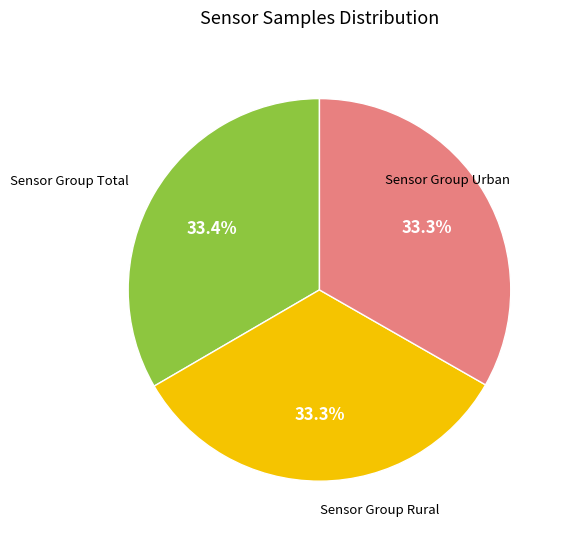

Does any single category account for the majority?

No